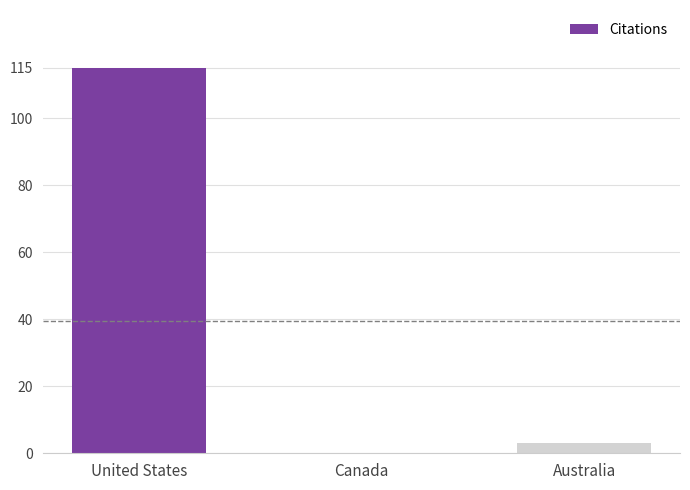

How many positive values are there?

2